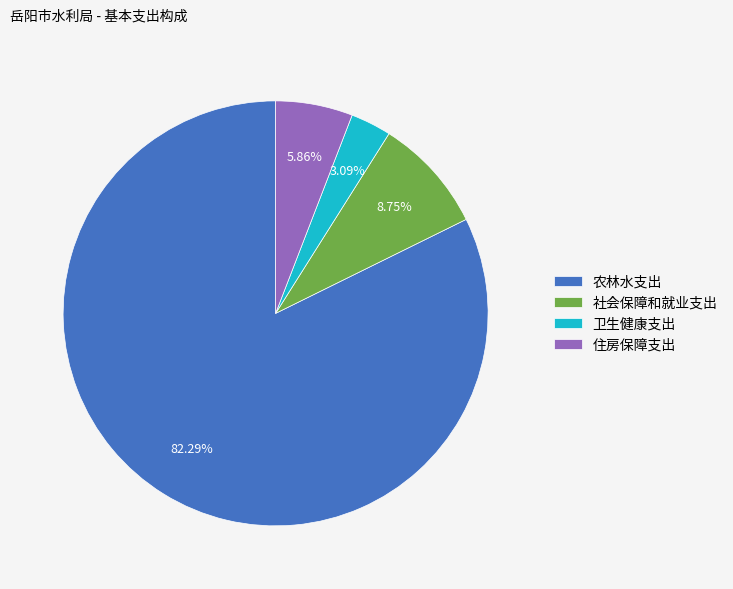

Do 农林水支出 and 卫生健康支出 together represent more than half of the pie?

Yes